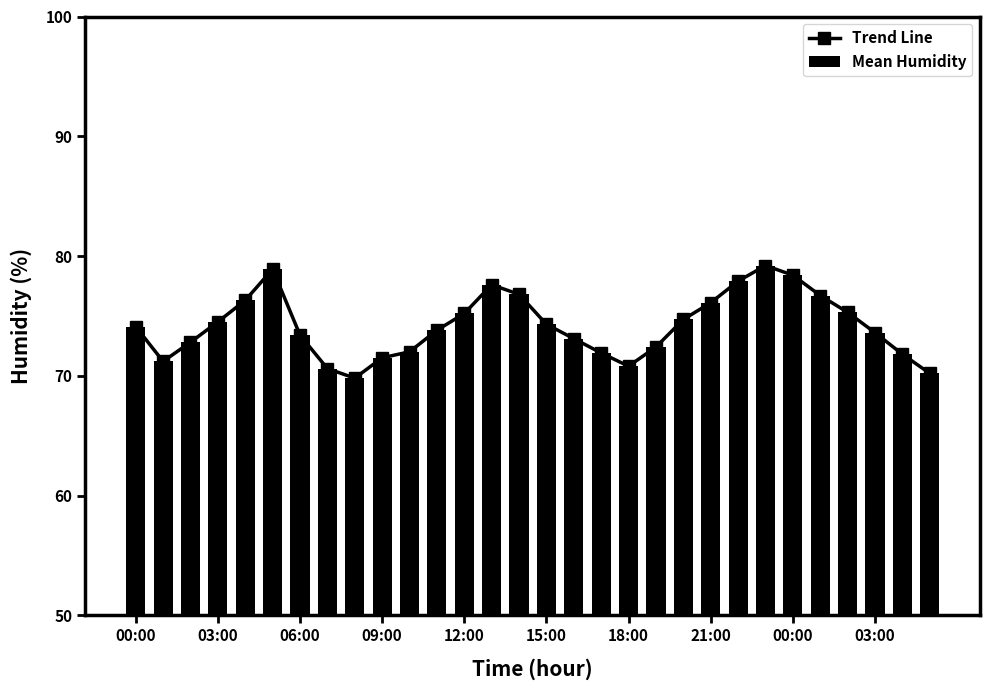

At 10, list the series in order from smallest to largest.

Trend Line, Mean Humidity